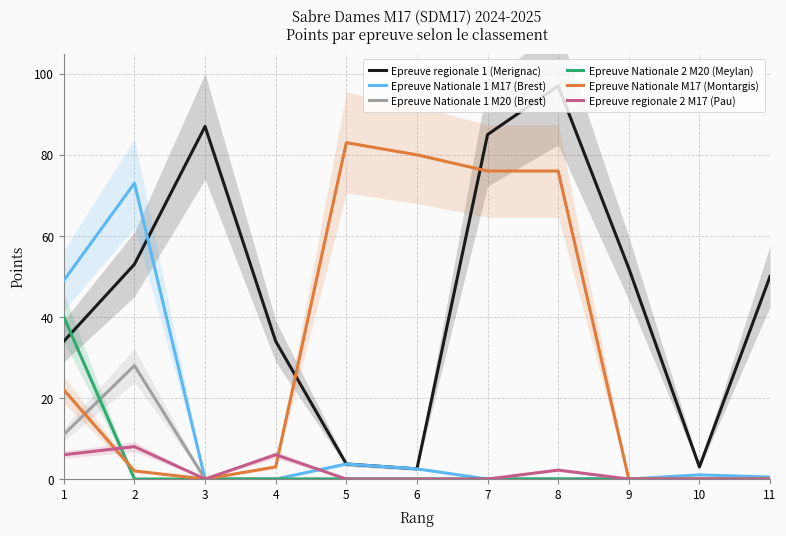

Reading right to left, transcribe all the data shown in this chart.

Epreuve regionale 1 (Merignac): 11=50.0	10=3.0	9=52.0	8=97.0	7=85.0	6=2.5	5=3.7	4=34.0	3=87.0	2=53.0	1=34.0
Epreuve Nationale 1 M17 (Brest): 11=0.5	10=1.0	9=0.0	8=0.0	7=0.0	6=2.5	5=3.7	4=0.0	3=0.0	2=73.0	1=49.0
Epreuve Nationale 1 M20 (Brest): 11=0.0	10=0.0	9=0.0	8=0.0	7=0.0	6=0.0	5=0.0	4=0.0	3=0.0	2=28.0	1=11.0
Epreuve Nationale 2 M20 (Meylan): 11=0.0	10=0.0	9=0.0	8=0.0	7=0.0	6=0.0	5=0.0	4=0.0	3=0.0	2=0.0	1=40.0
Epreuve Nationale M17 (Montargis): 11=0.0	10=0.0	9=0.0	8=76.0	7=76.0	6=80.0	5=83.0	4=3.0	3=0.0	2=2.0	1=22.0
Epreuve regionale 2 M17 (Pau): 11=0.0	10=0.0	9=0.0	8=2.2	7=0.0	6=0.0	5=0.0	4=6.0	3=0.0	2=8.0	1=6.0